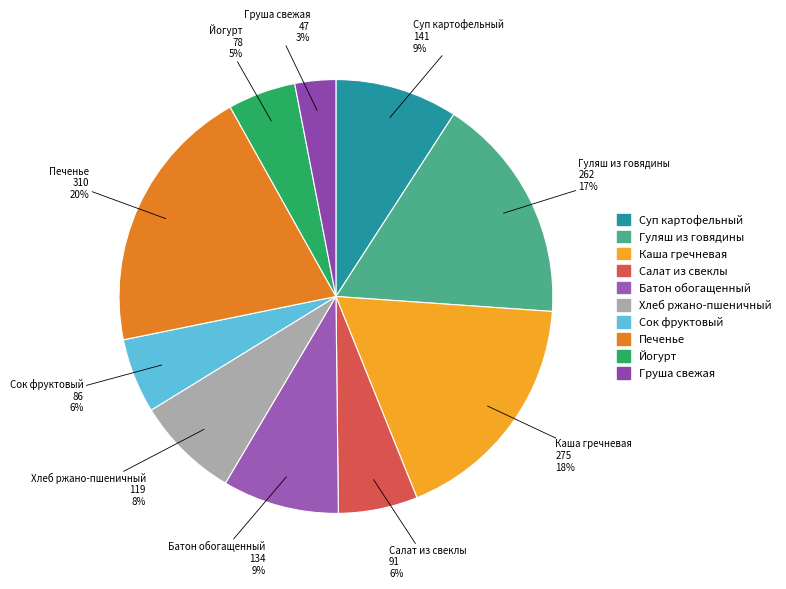

How many segments does this pie chart have?

10